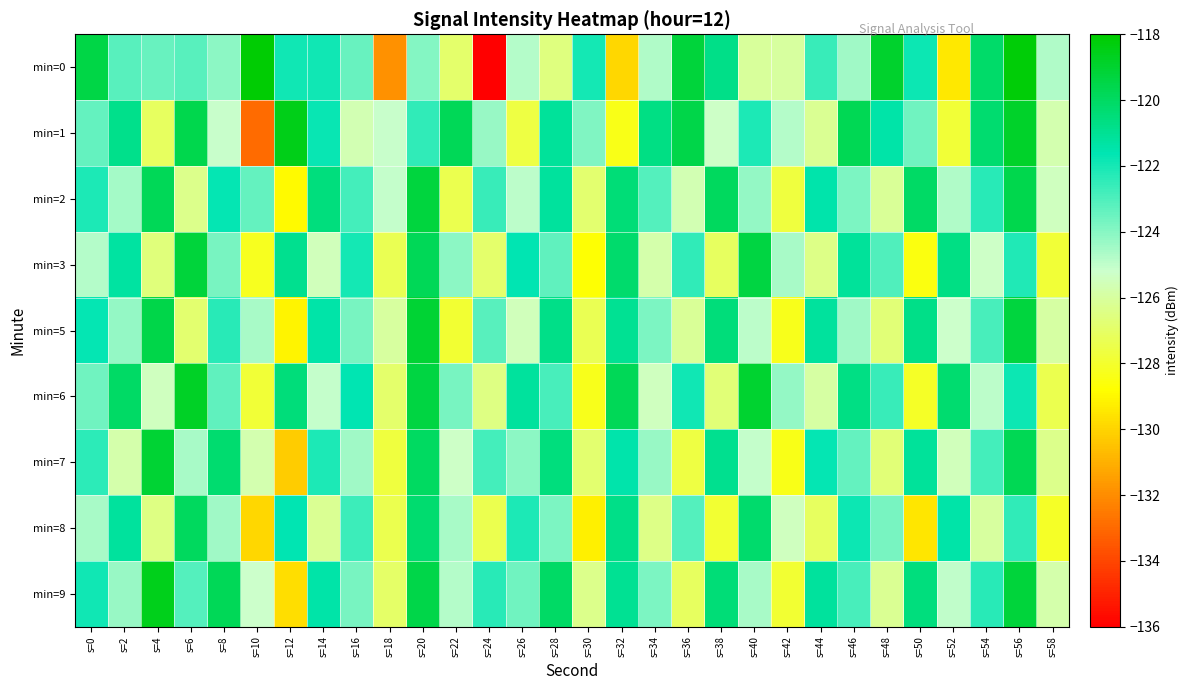

What is the smallest value displayed?

-136.0